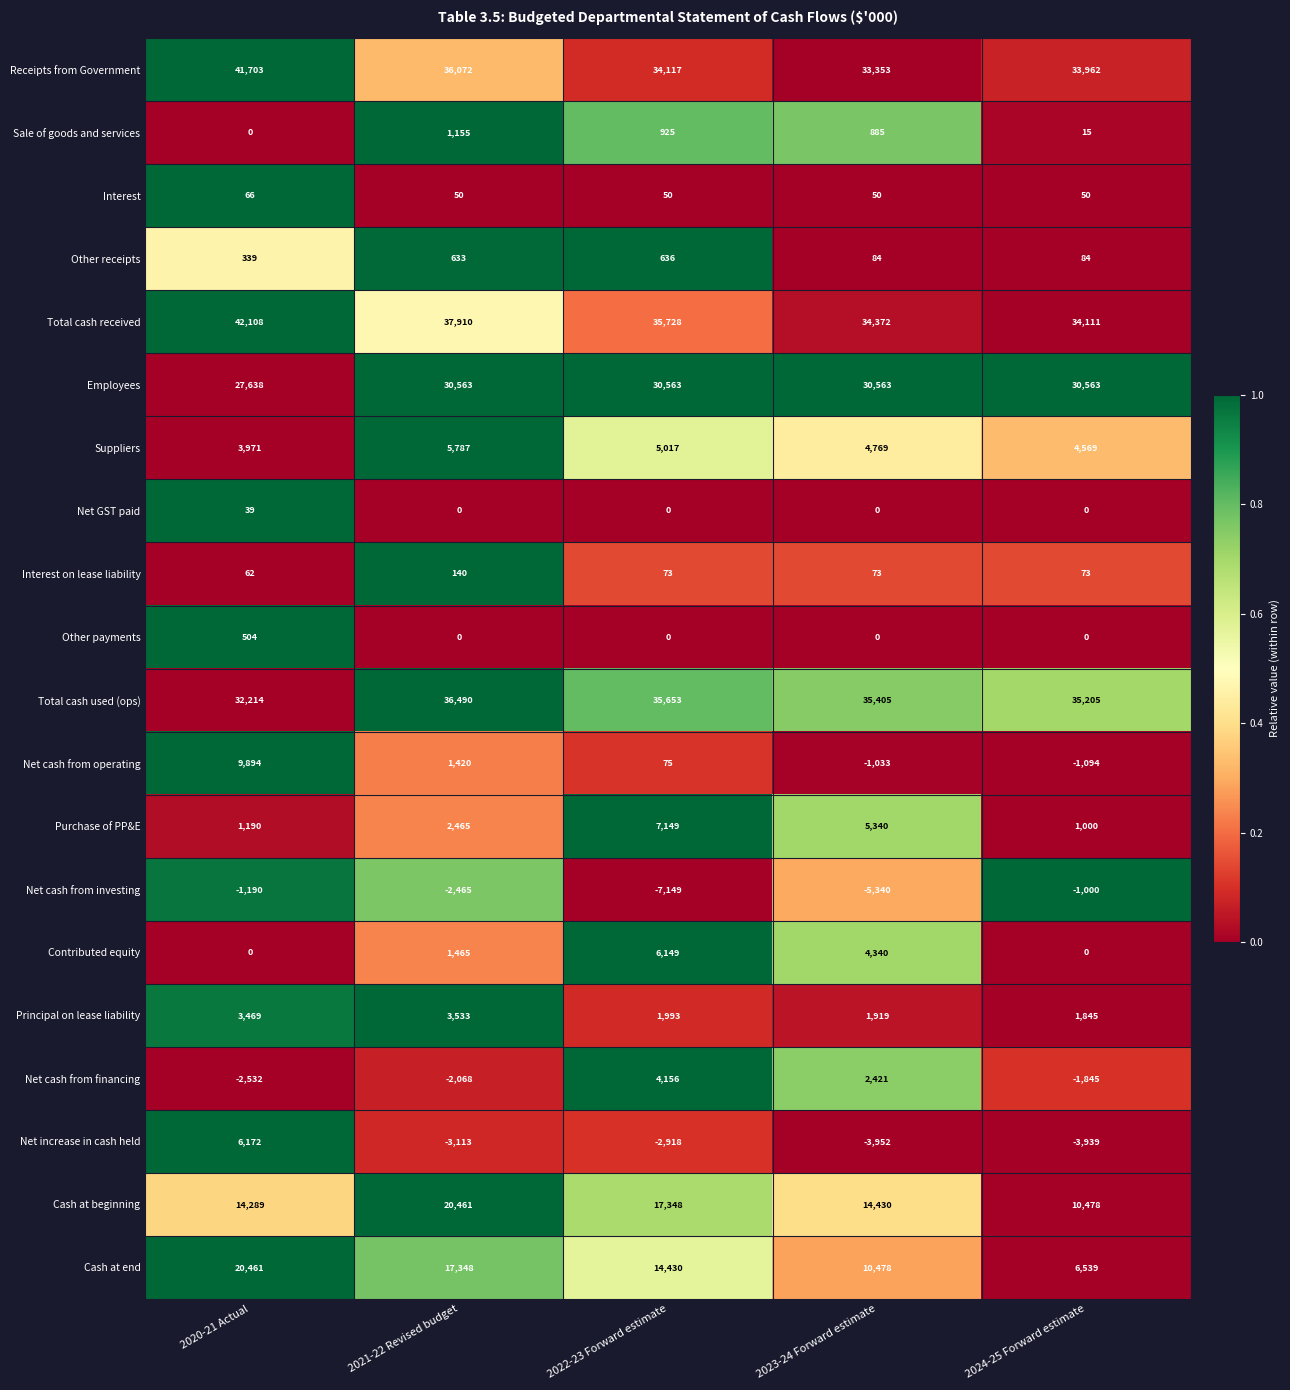

Where does the Total cash used (ops) series first go above 35405?

2021-22 Revised budget